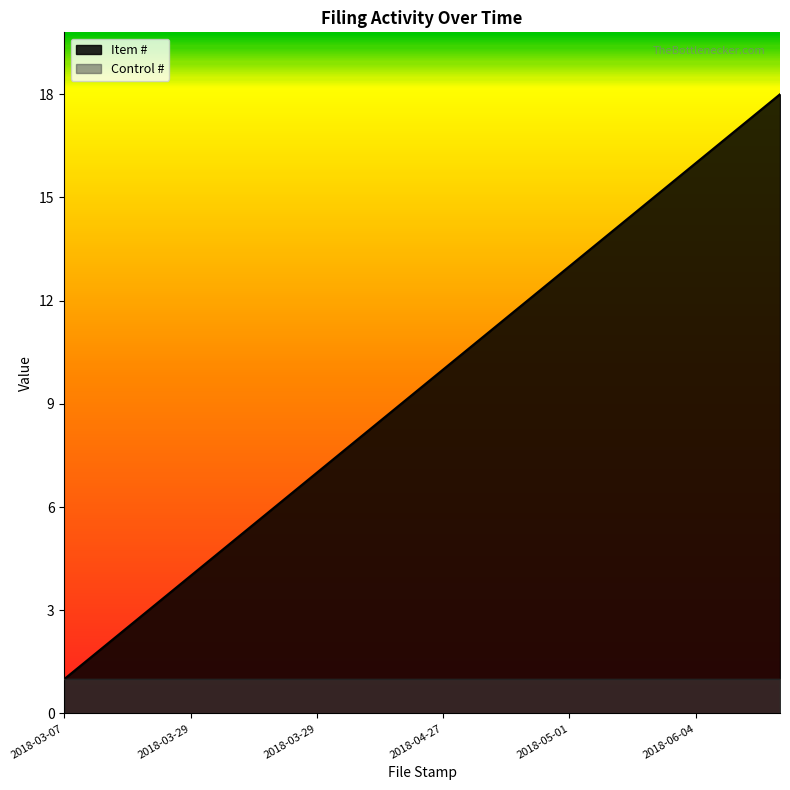

What is the smallest value displayed?

1